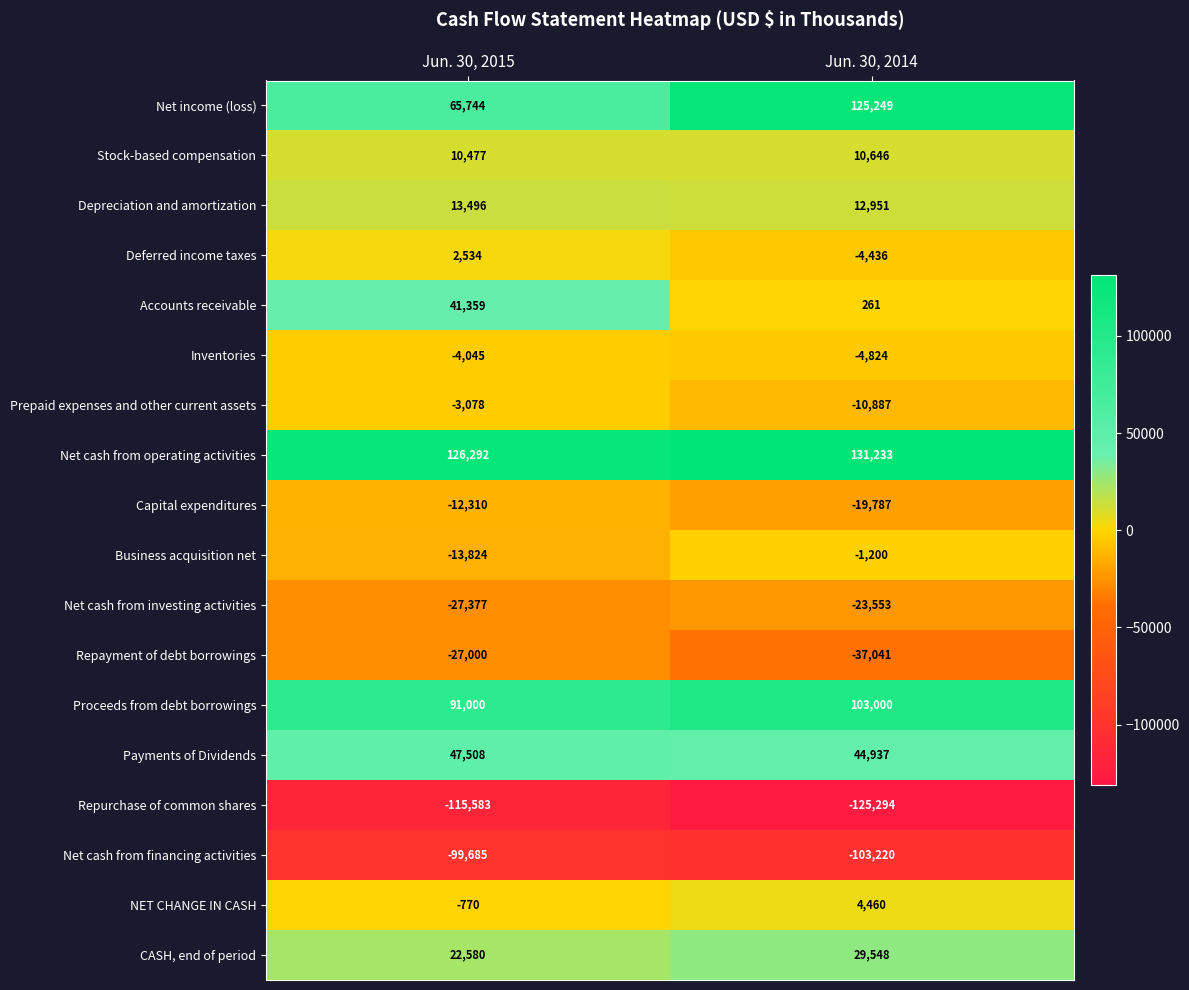

What is the minimum value shown in the chart?

-125294